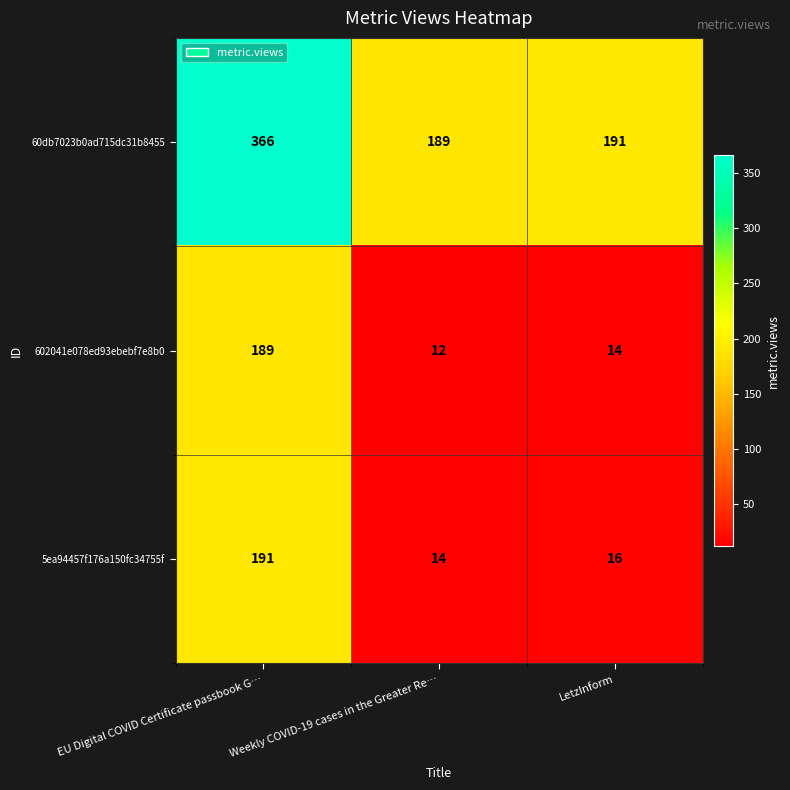

How many values in the 5ea94457f176a150fc34755f series are below 16?

1